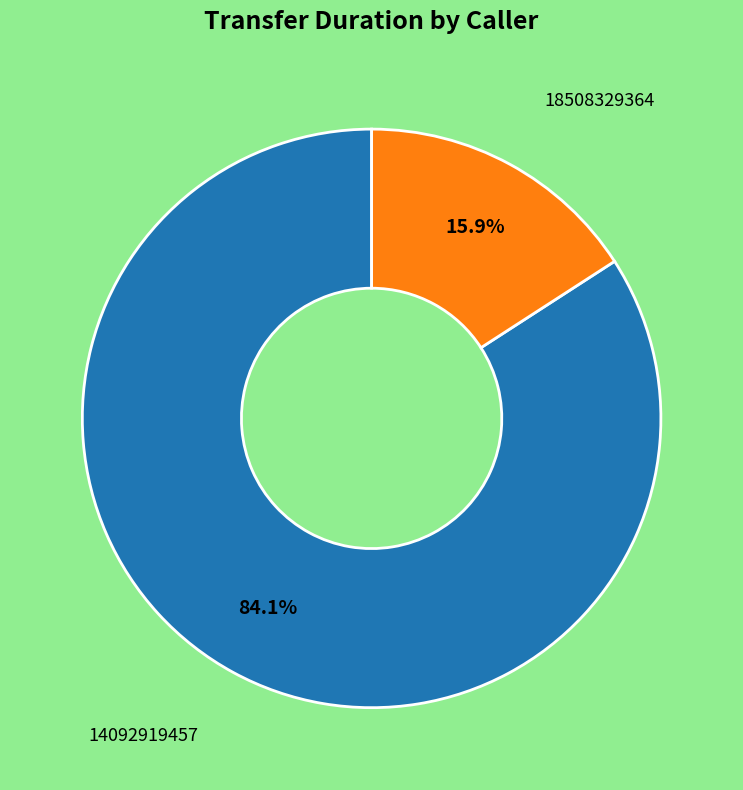

Is there any slice that represents more than half of the pie?

Yes